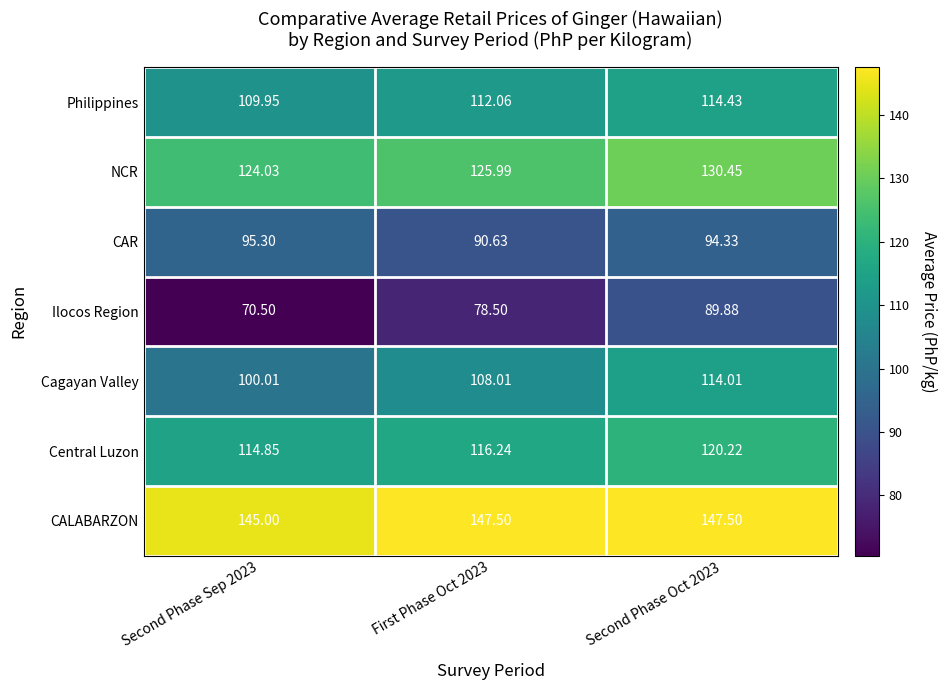

List the series in order of their peak value, lowest first.

Ilocos Region, CAR, Cagayan Valley, Philippines, Central Luzon, NCR, CALABARZON